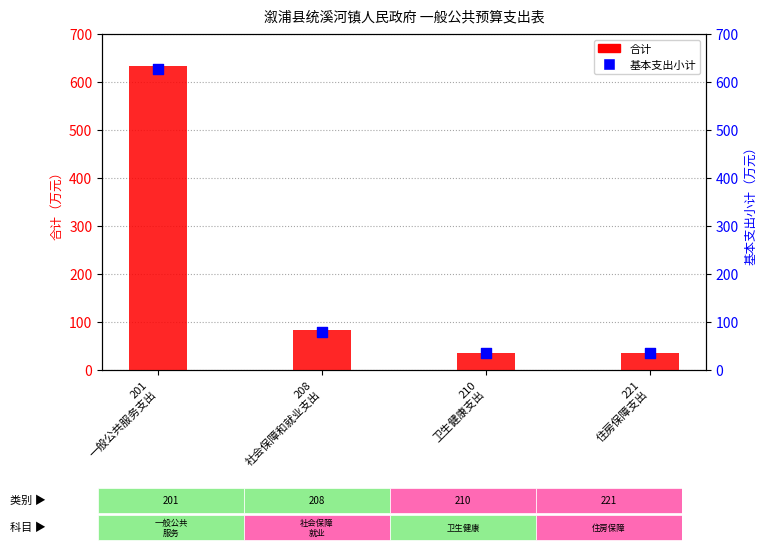

Which series contains the lowest Y value?

合计